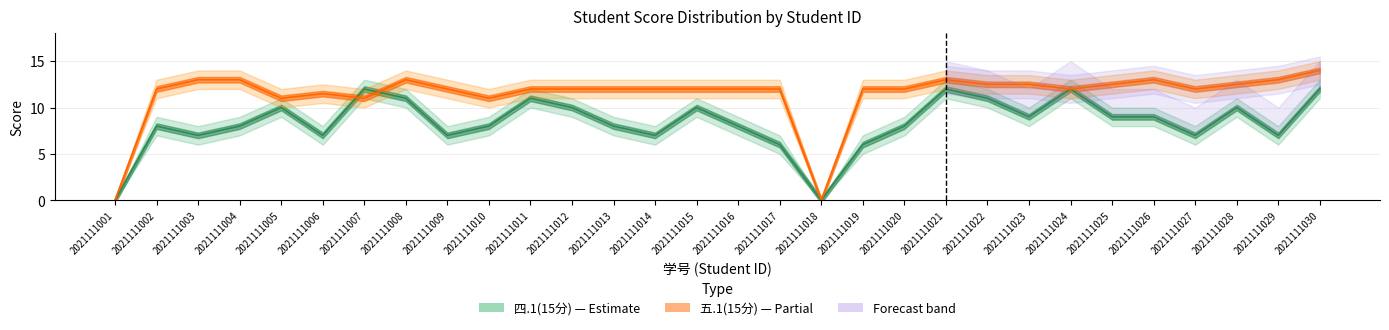

How many lines are shown in the chart?

2